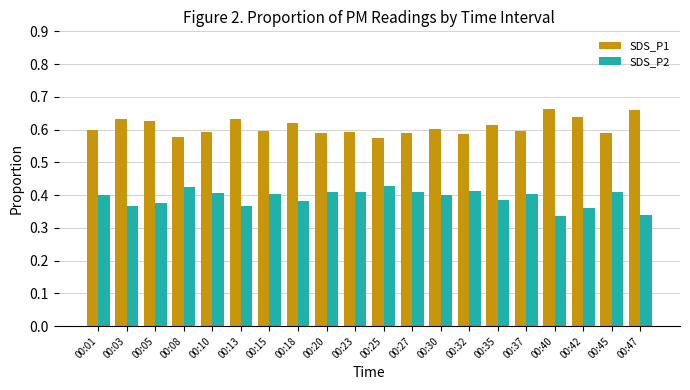

Rank the series by their average value, from highest to lowest.

SDS_P1, SDS_P2